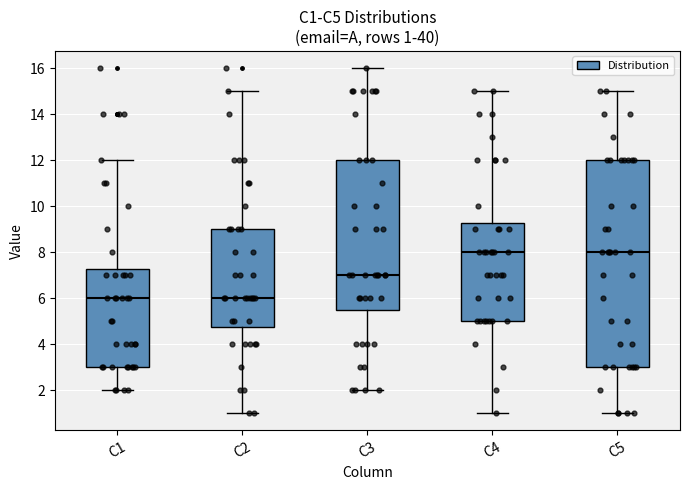

Comparing the boxes themselves (not the whiskers), which one is the tallest?

C5